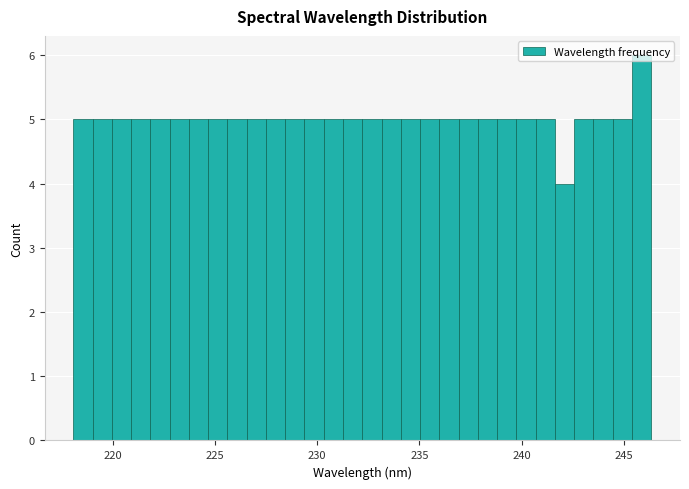

Around what value on the x-axis is the tallest bar? Give the approximate position of its centre, as read against the axis.

246.0